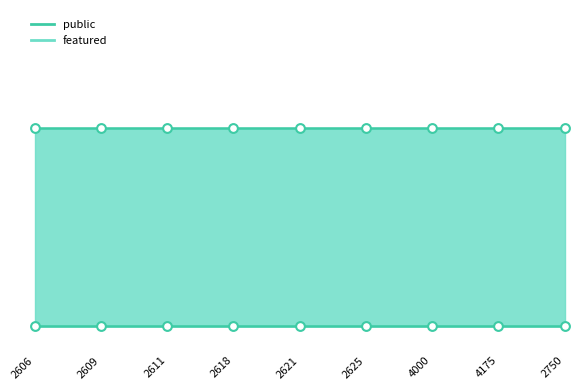

Is the value of featured at 2750 greater than the value of public at 2621?

No